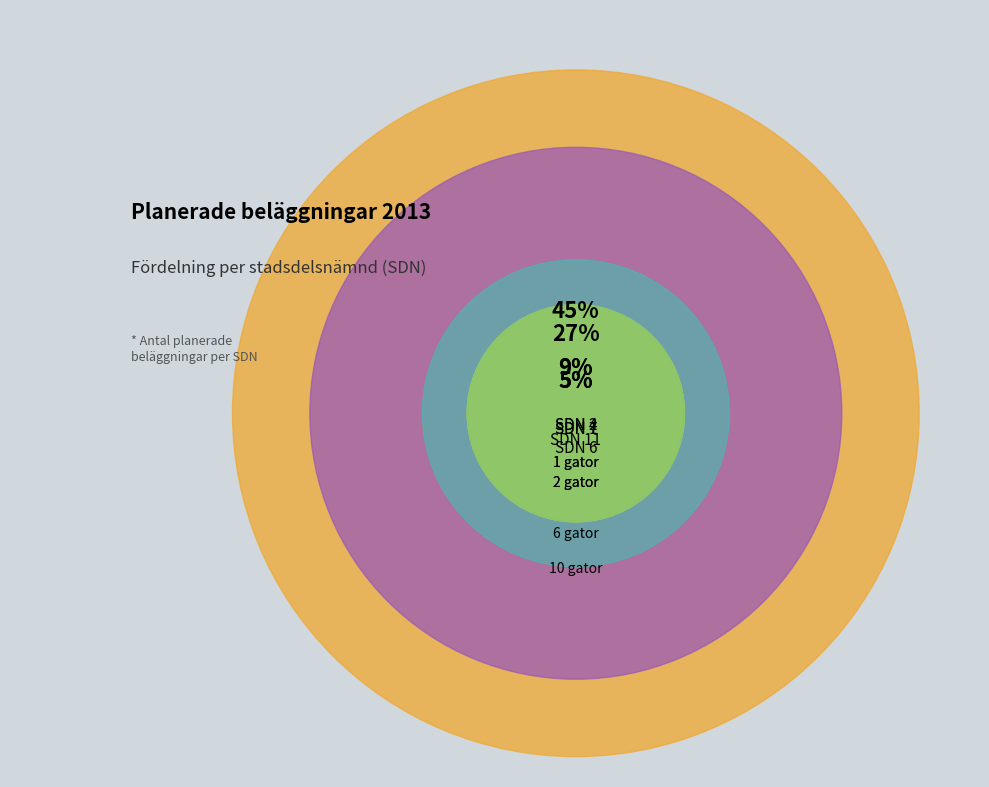

Is there any slice that represents more than half of the pie?

No